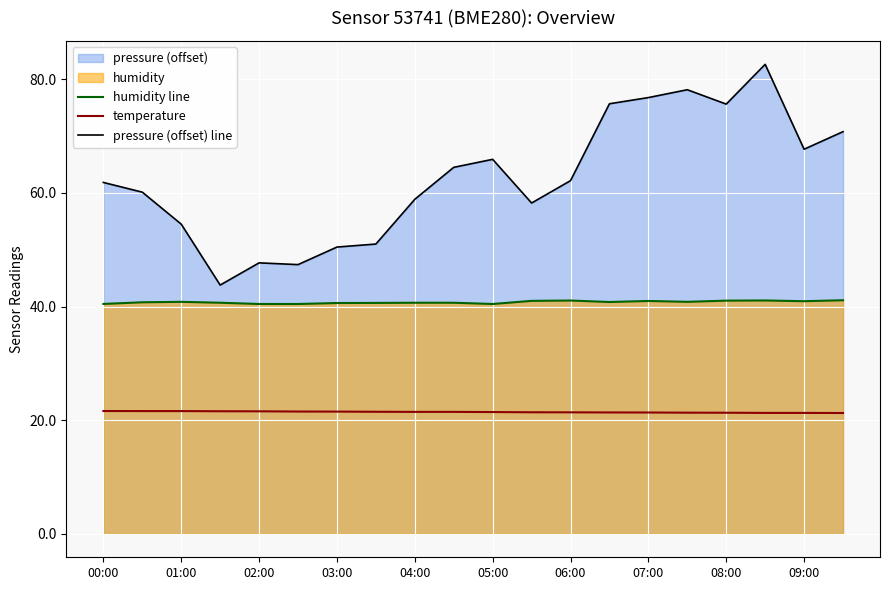

Is it true that pressure (offset) line equals 47.7 at 02:00?

True